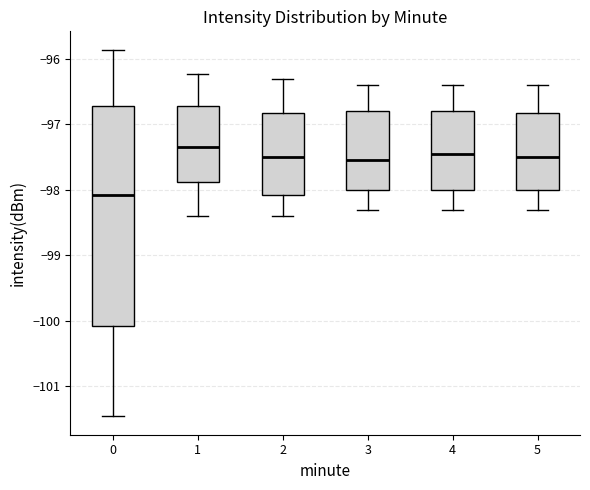

Which box has the lowest median line?

0